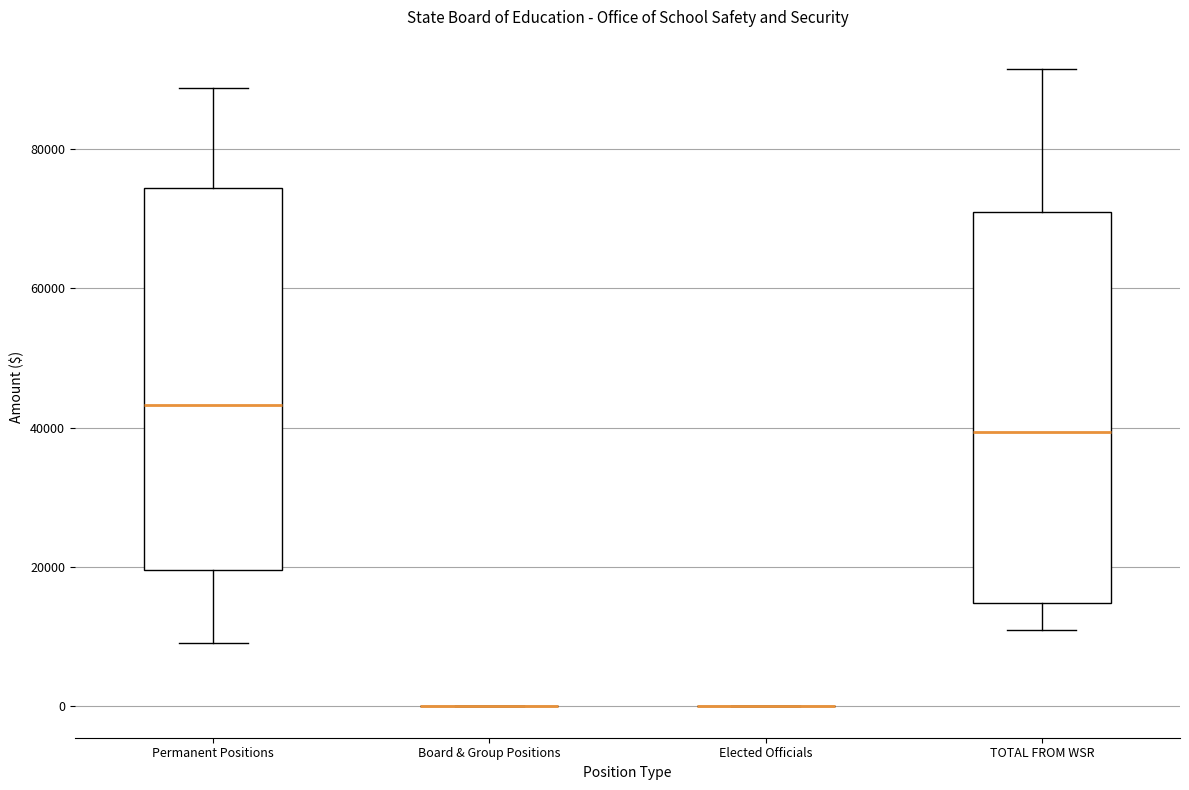

Reading left to right, transcribe this box plot: for each box, give where its median line is, the range the box spans, and where its two whiskers end, as read against the y-axis. The values are not printed on the chart, so give them approximately, as read against the axis.

Permanent Positions: median 44000, box 20000 to 74000, whiskers 8000 to 88000
Board & Group Positions: box collapsed to a line at 0, whiskers 0 to 0
Elected Officials: box collapsed to a line at 0, whiskers 0 to 0
TOTAL FROM WSR: median 40000, box 14000 to 72000, whiskers 10000 to 92000